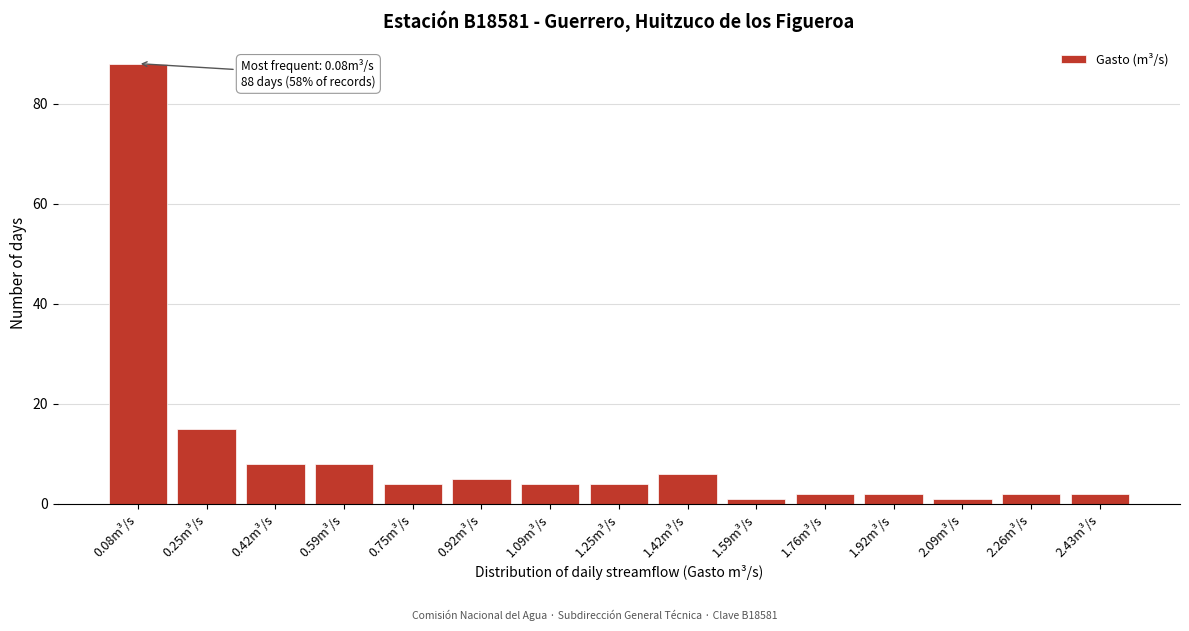

Reading right to left, what are all the values shown in this chart?

2.43m³/s=2	2.26m³/s=2	2.09m³/s=1	1.92m³/s=2	1.76m³/s=2	1.59m³/s=1	1.42m³/s=6	1.25m³/s=4	1.09m³/s=4	0.92m³/s=5	0.75m³/s=4	0.59m³/s=8	0.42m³/s=8	0.25m³/s=15	0.08m³/s=88